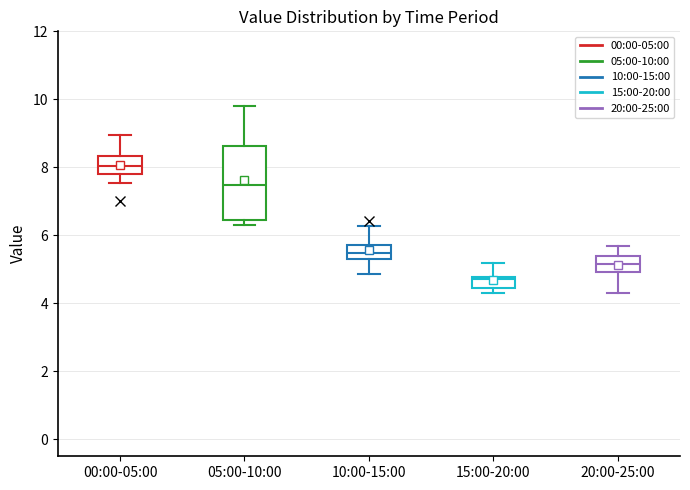

Where is the upper edge of the box for 00:00-05:00 on the y-axis? The values are not printed on the chart, so give them approximately, as read against the axis.

8.4